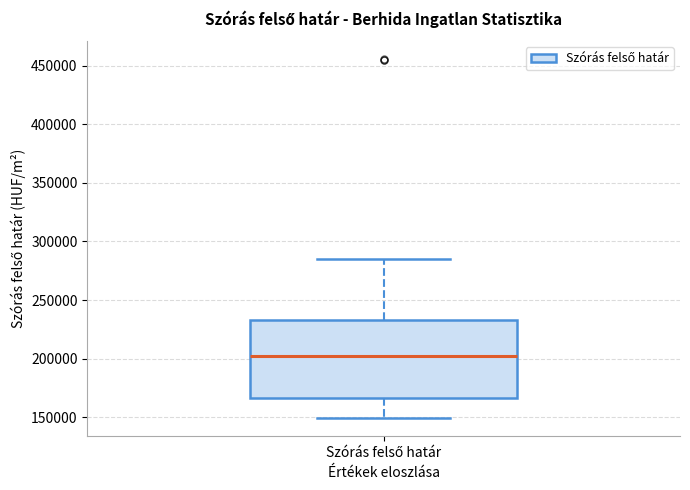

Where is the lower edge of the box for Szórás felső határ on the y-axis? The values are not printed on the chart, so give them approximately, as read against the axis.

165000